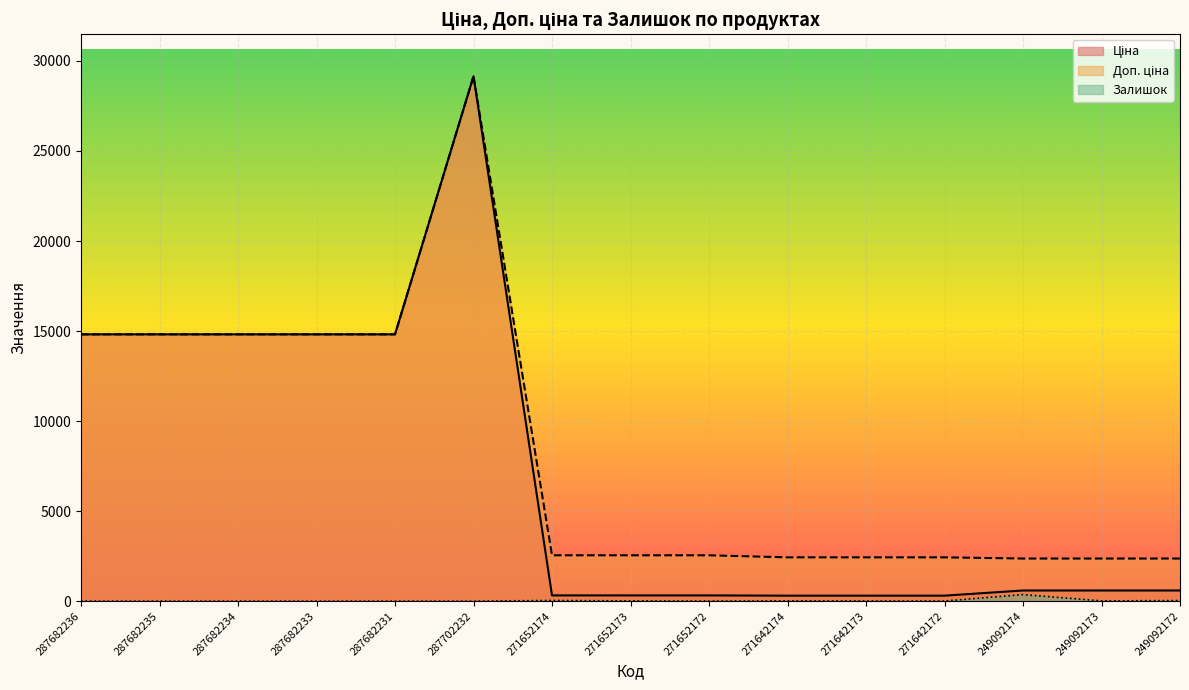

The Доп. ціна series shows 14817.6 at 287682236. True or false?

True